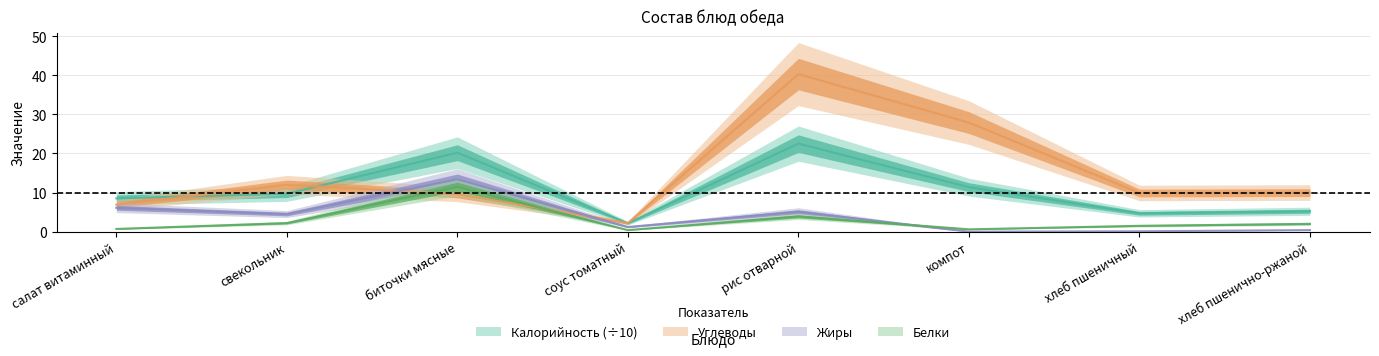

In Жиры, how many points are lower than both neighbors (excluding endpoints)?

3